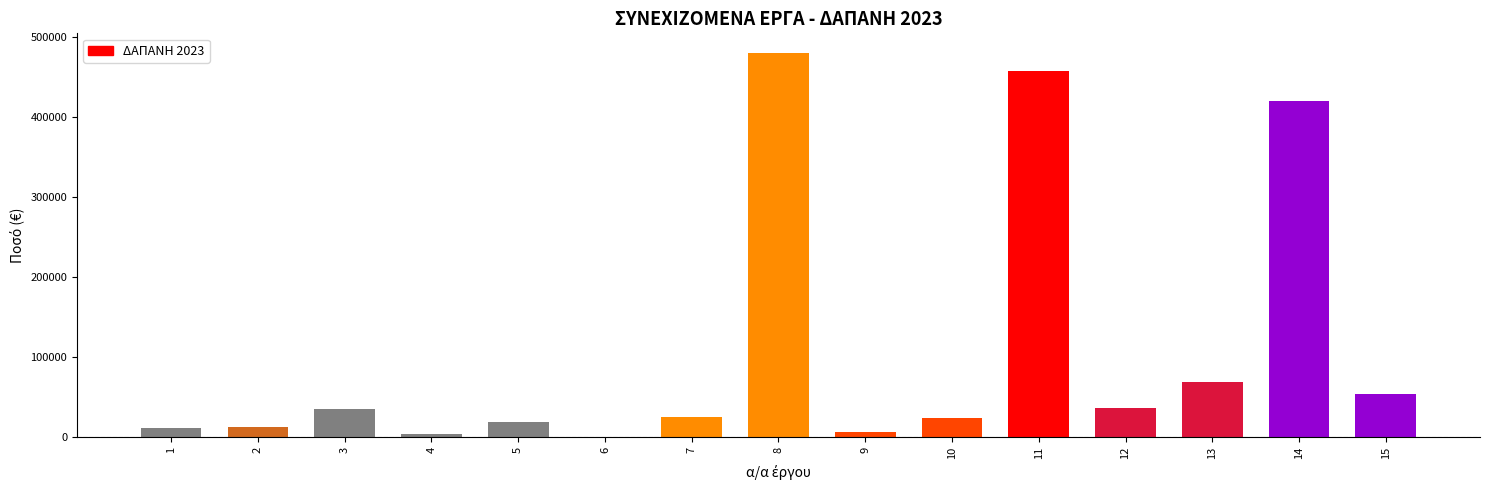

What is the change in value from 3 to 13?

+33425